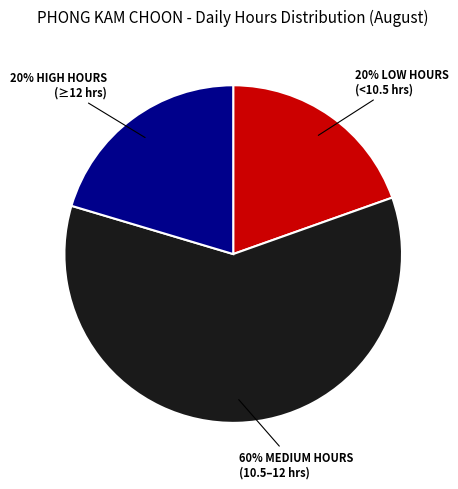

Which category has the biggest portion of the pie?

60% MEDIUM HOURS (10.5–12 hrs)